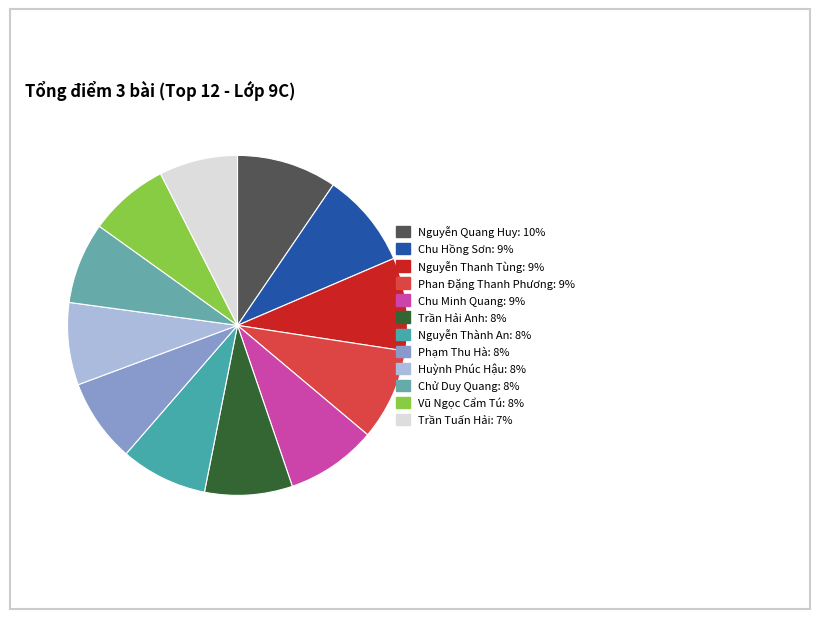

Count the number of slices in the pie.

12